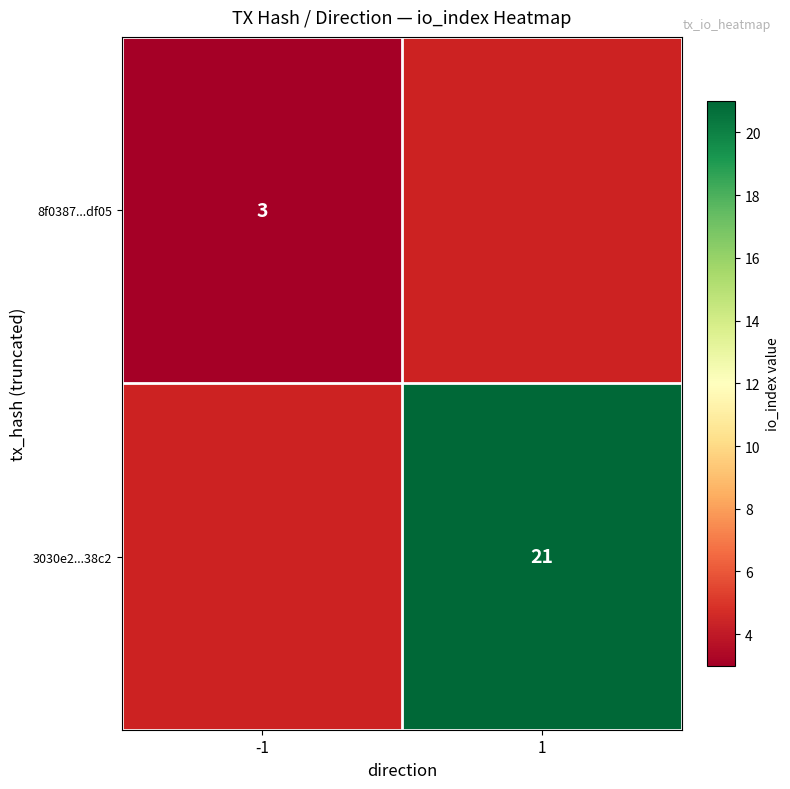

True or false: 3030e2...38c2 has a value of 21 at 1.

True